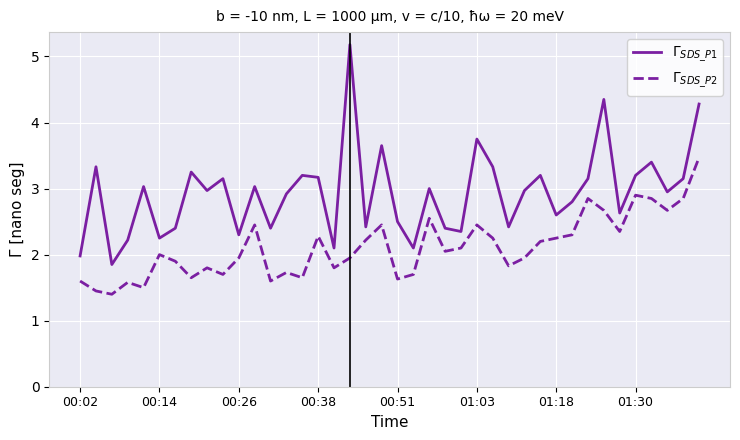

What is the greatest value displayed?

5.2